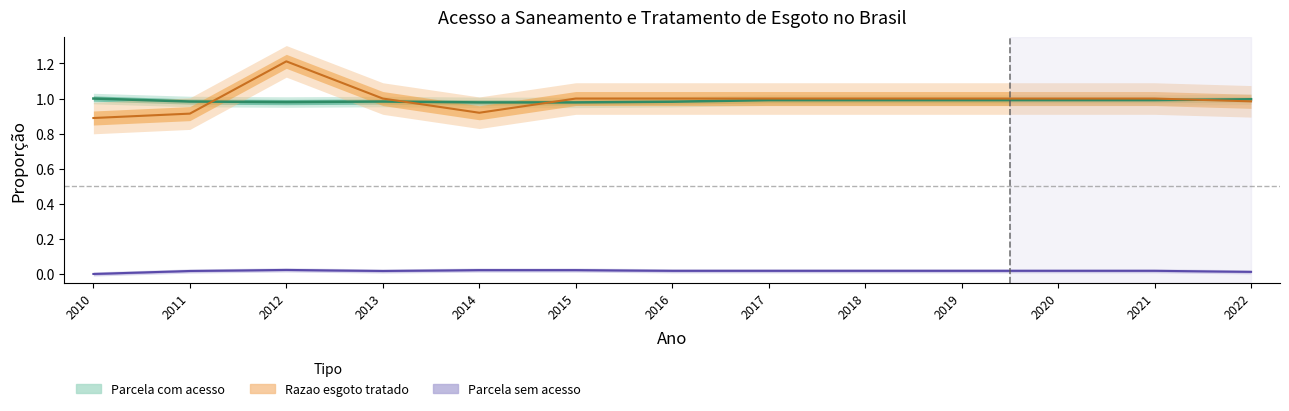

Which label corresponds to the largest value in the chart?

2012